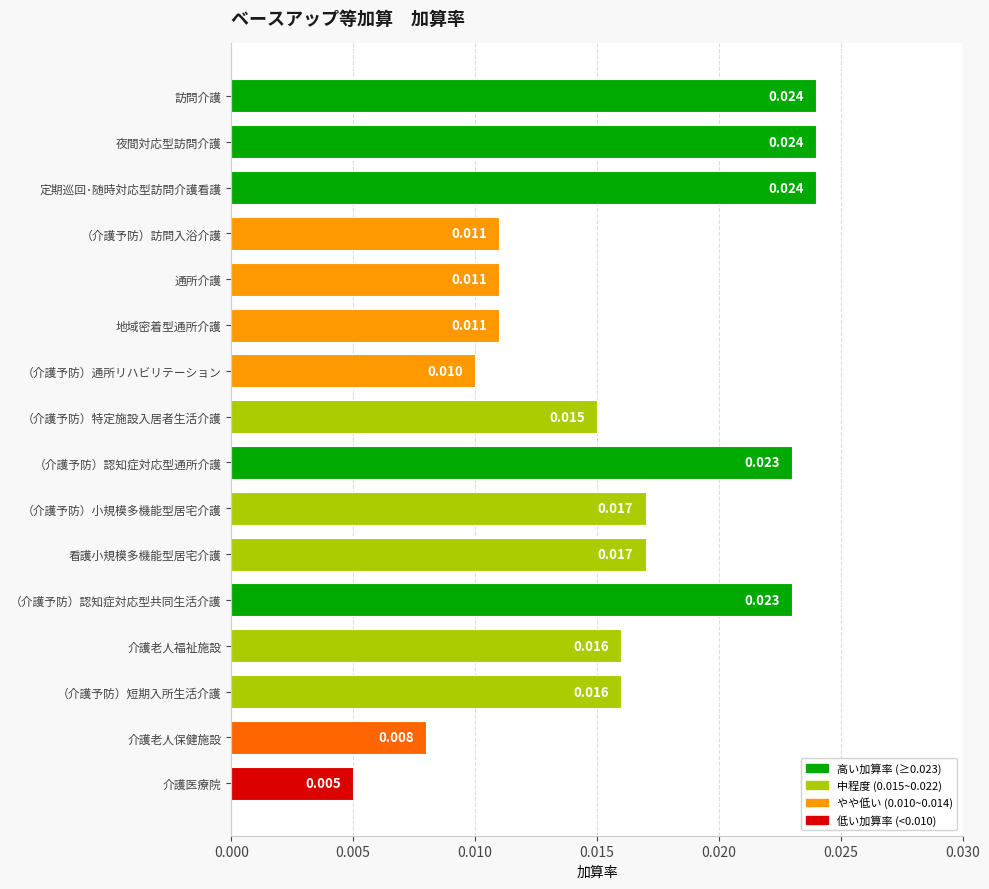

What is the label of the 1st bar from the bottom?

介護医療院